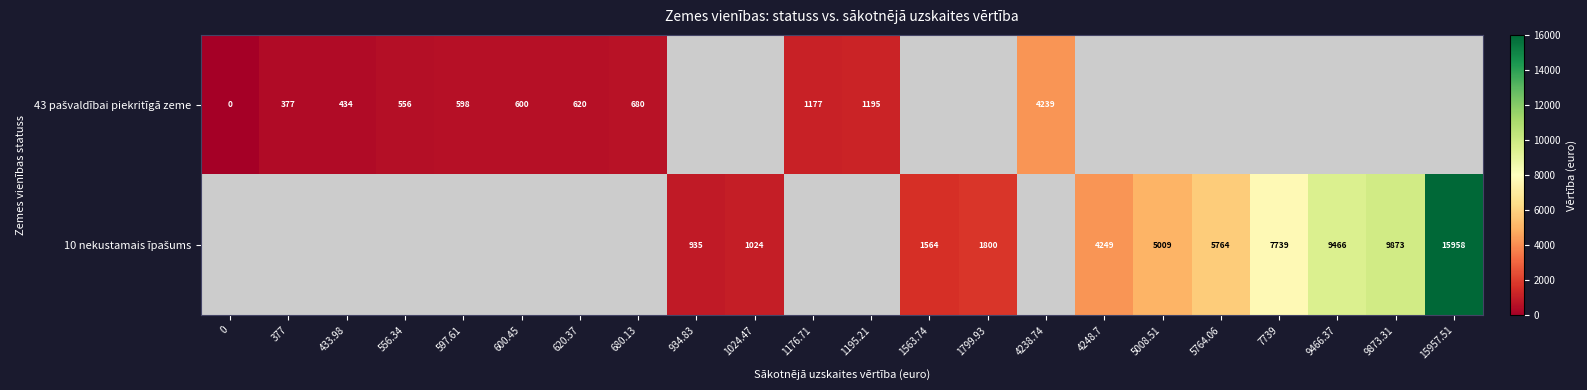

The value of 10 nekustamais īpašums at 9873.31 is 4822.2. True or false?

False